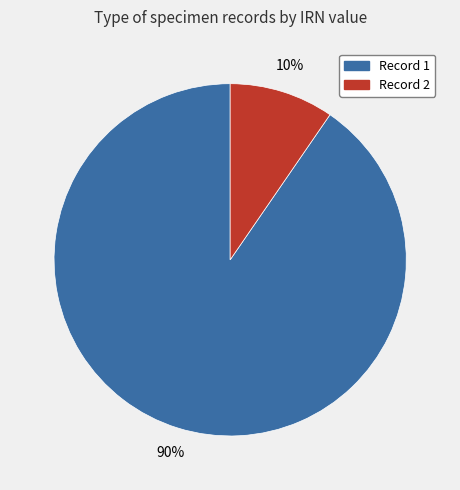

Which slice represents more than half of the pie?

Record 1